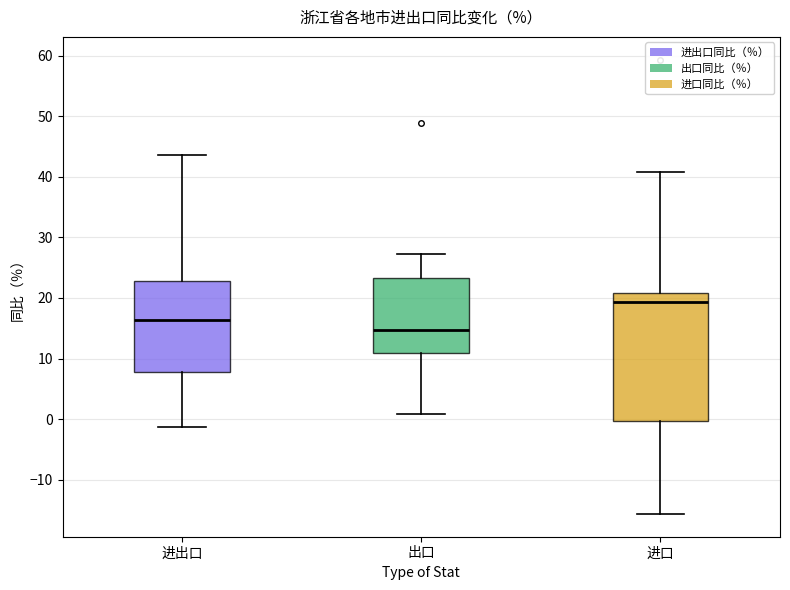

Comparing the boxes themselves (not the whiskers), which one is the tallest?

进口